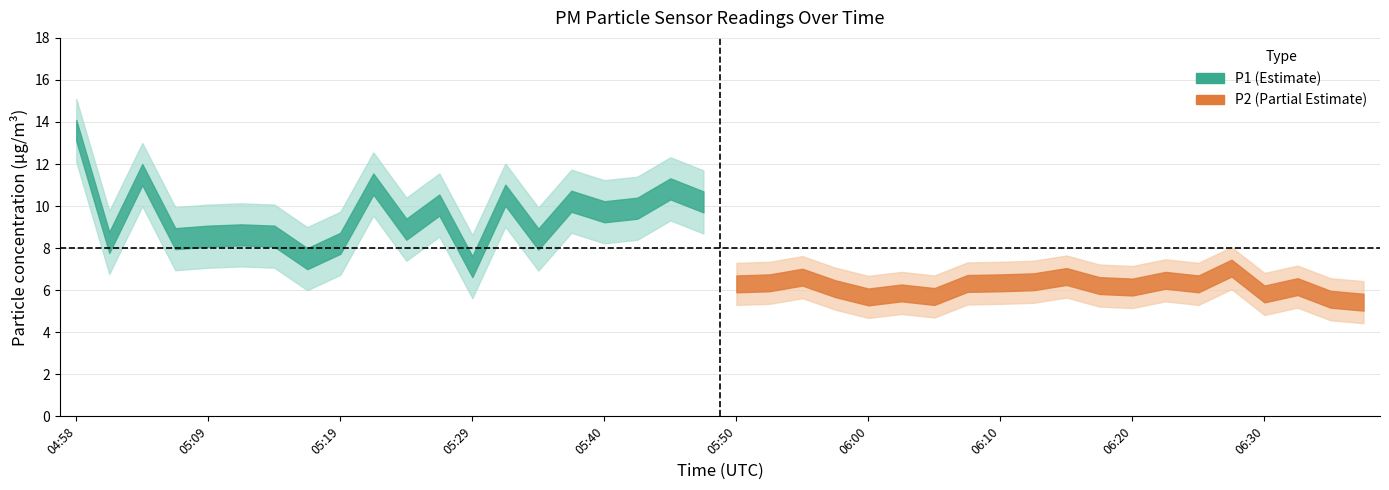

At which category does P1 reach its first local valley?

05:01